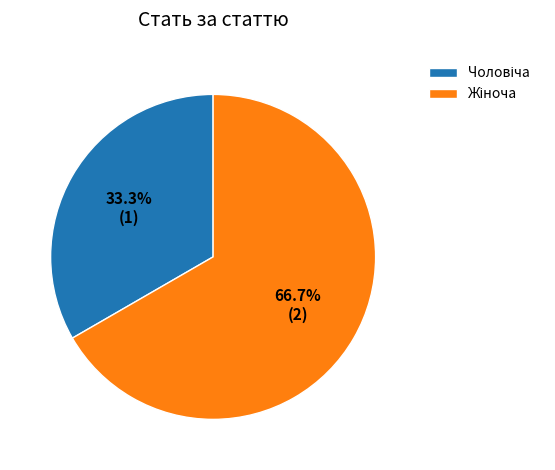

Does any single category account for the majority?

Yes